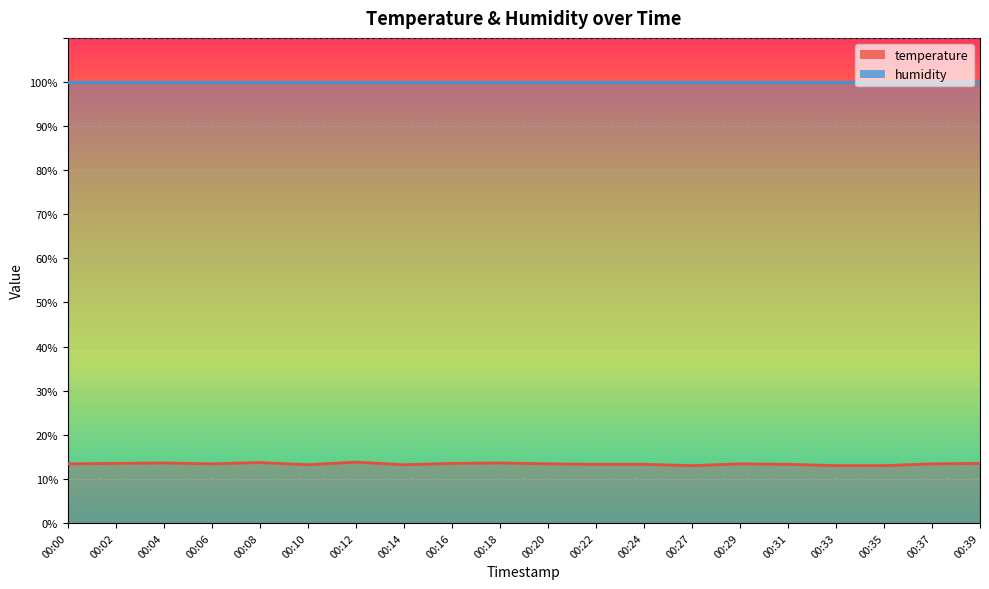

What is the difference between the second highest and minimum values?

0.7